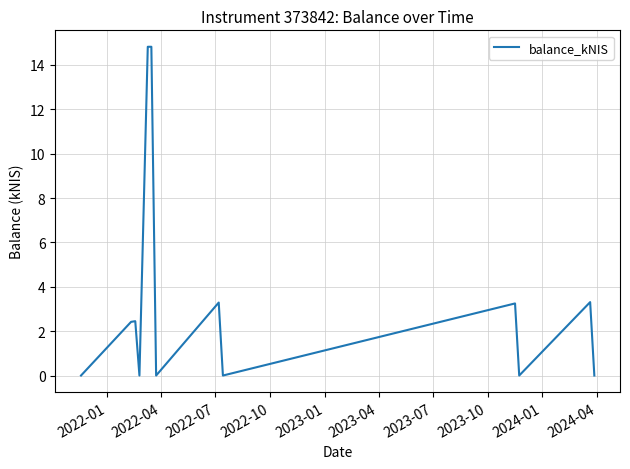

What is the difference between the maximum and minimum values?

14.8